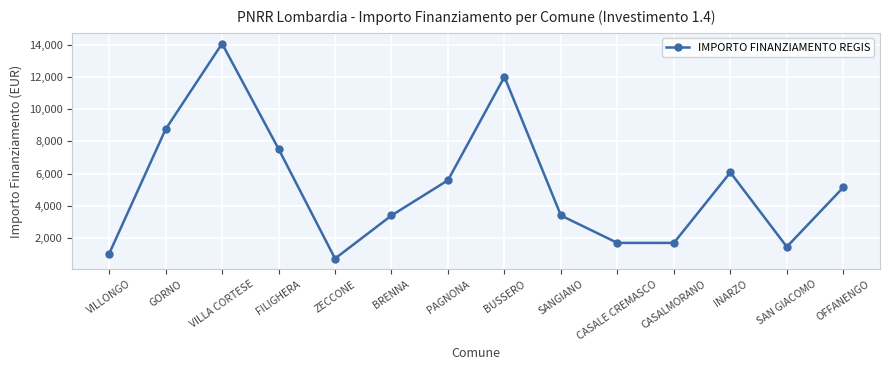

What is the difference between the values at ZECCONE and BUSSERO?

11276